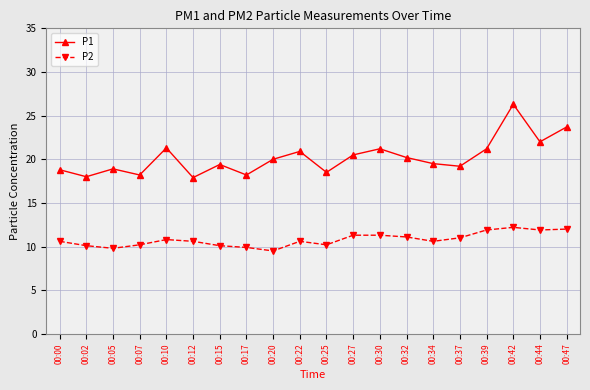

True or false: P1 and P2 cross at least once.

False